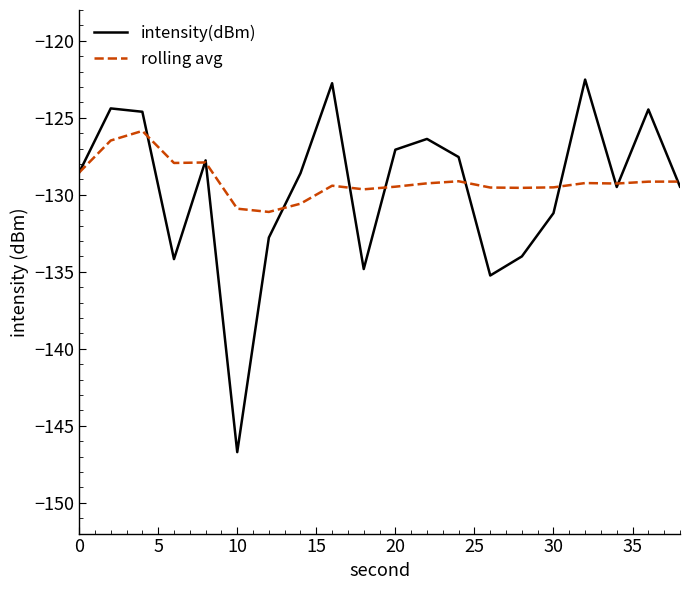

What is the greatest value displayed?

-122.5